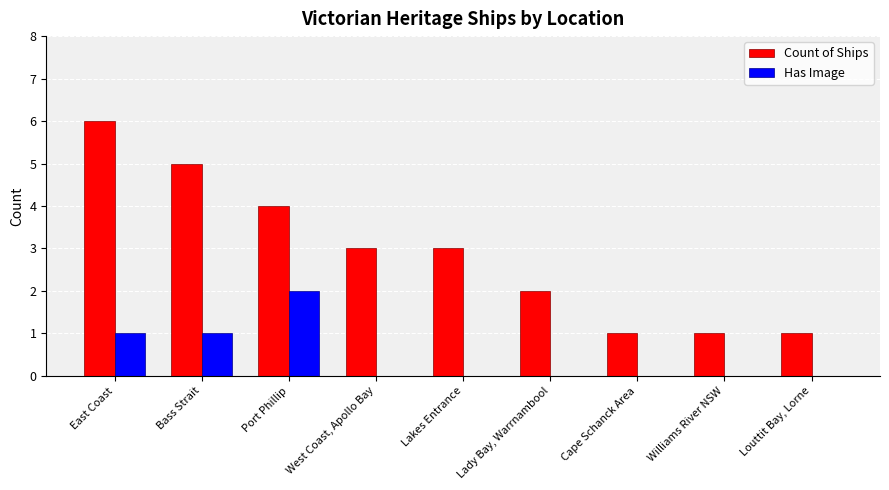

The value of Has Image at Lady Bay, Warrnambool is -1. True or false?

False